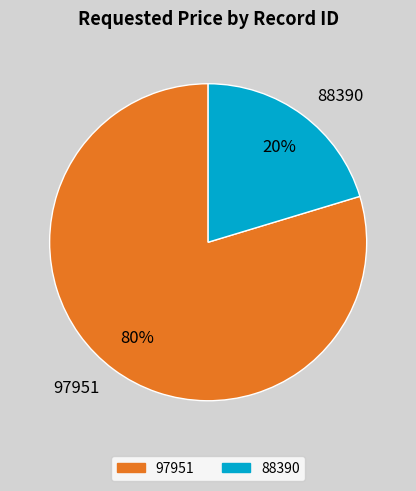

Combined, do 97951 and 88390 account for over 50%?

Yes